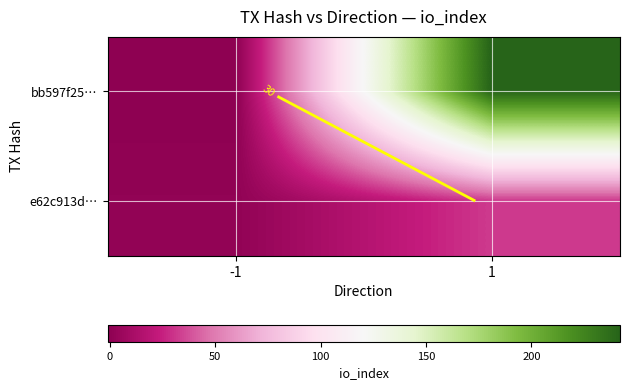

What is the spread (max minus min) of values at 1?

210